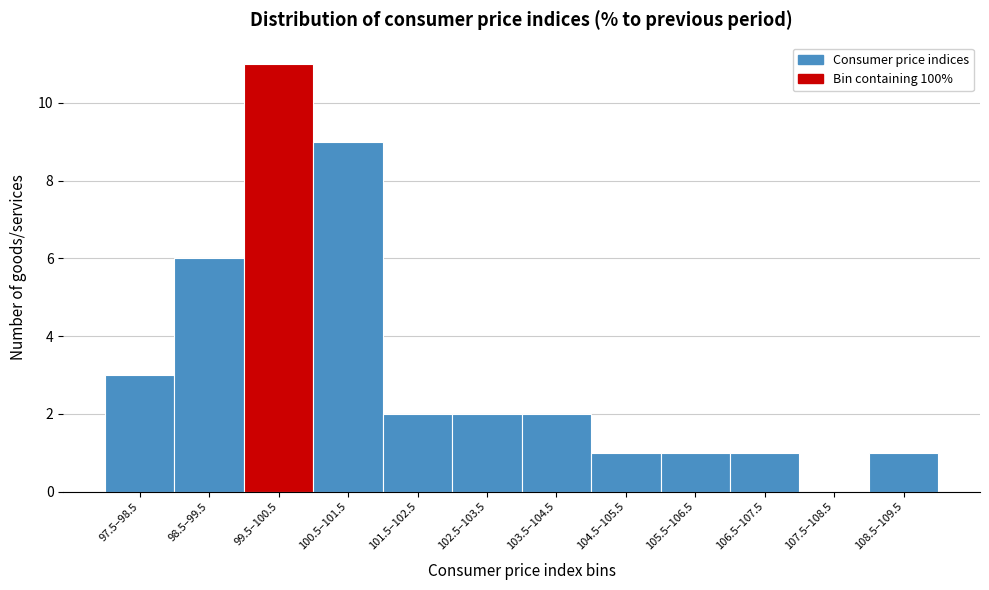

Reading left to right, extract all data points from this chart.

97.5–98.5=3	98.5–99.5=6	99.5–100.5=11	100.5–101.5=9	101.5–102.5=2	102.5–103.5=2	103.5–104.5=2	104.5–105.5=1	105.5–106.5=1	106.5–107.5=1	107.5–108.5=0	108.5–109.5=1